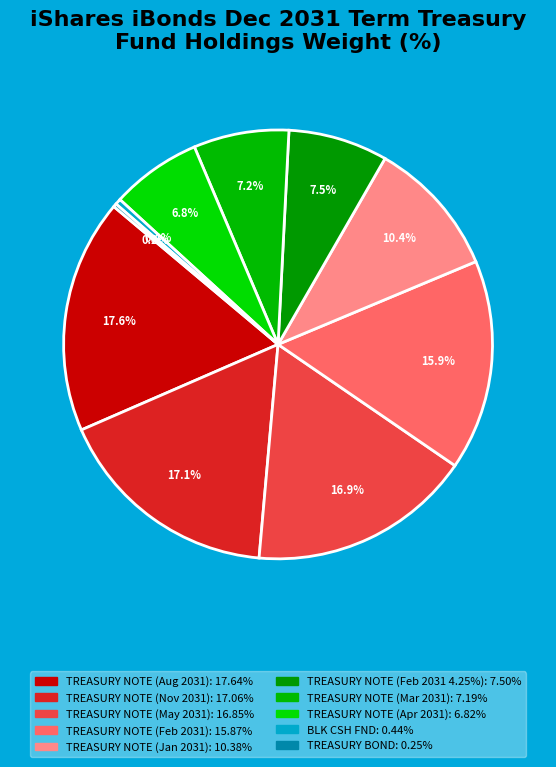

Does TREASURY NOTE (May 2031) represent more than half of the total?

No